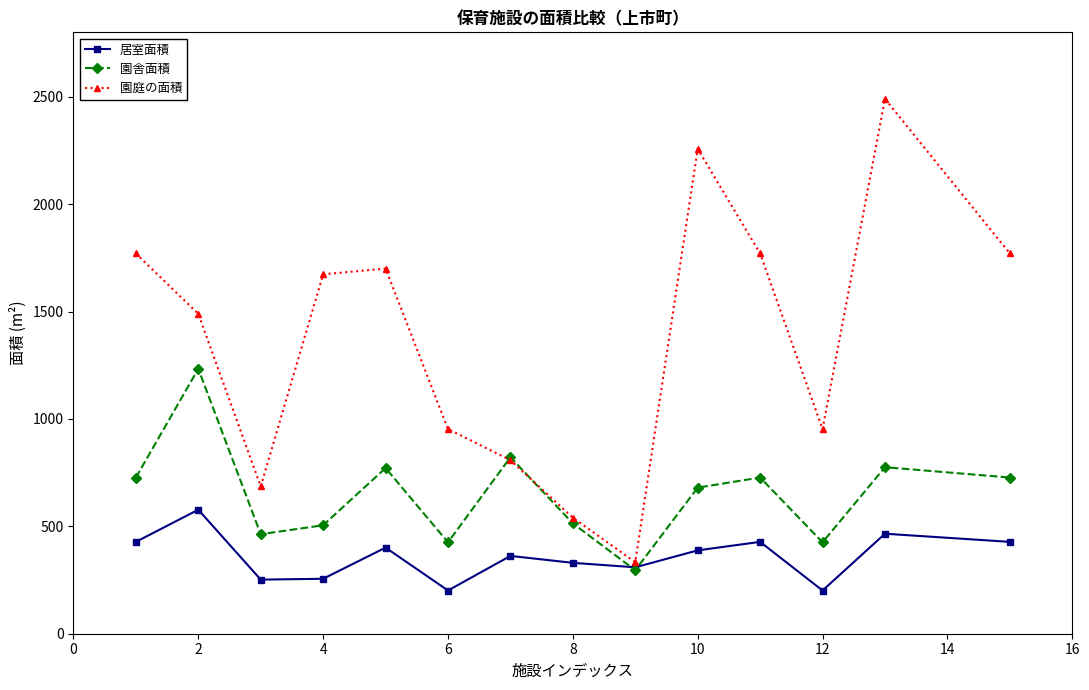

Rank the series by their average value, from lowest to highest.

居室面積, 園舎面積, 園庭の面積